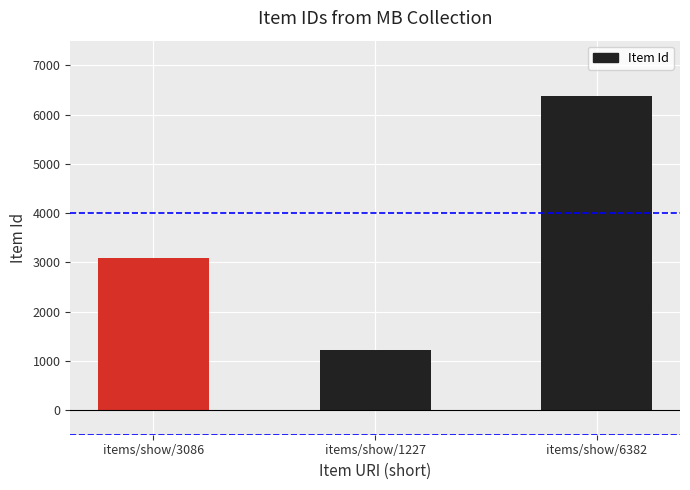

What is the difference between the values at items/show/1227 and items/show/6382?

5155